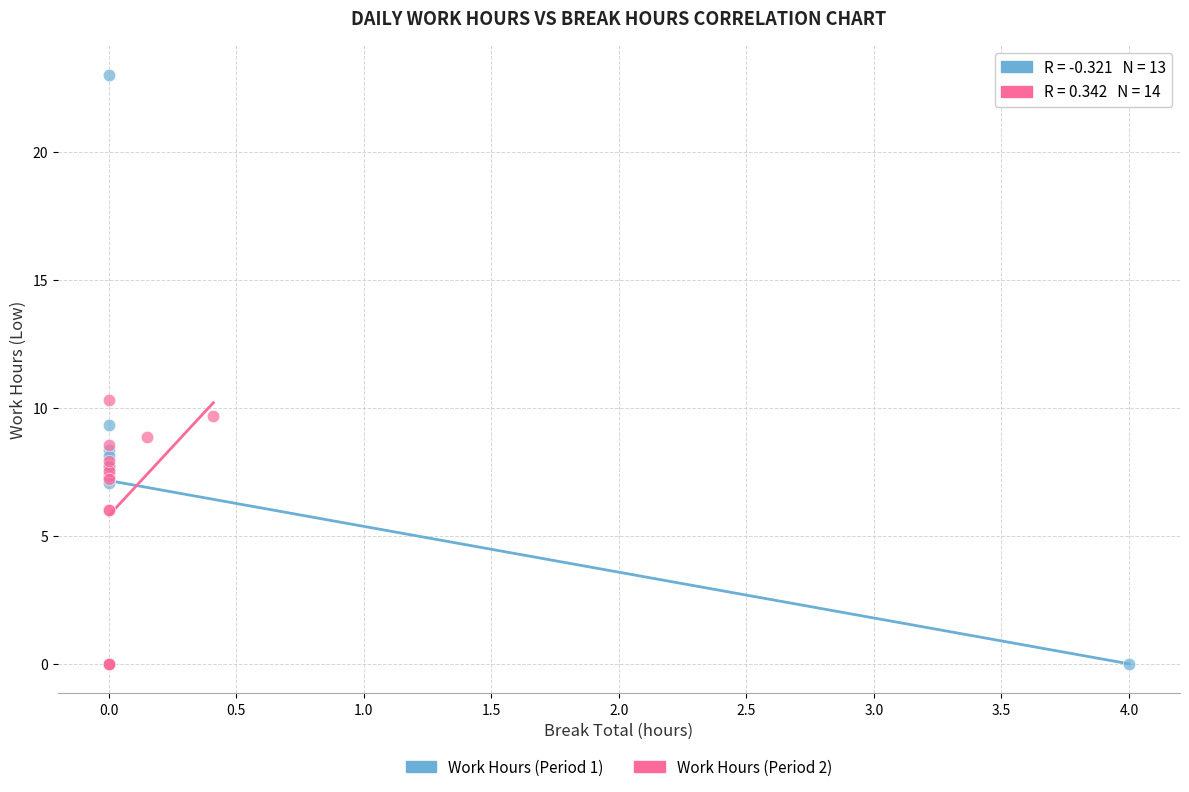

Which series has the largest Y range (max minus min)?

Work Hours (Period 1)